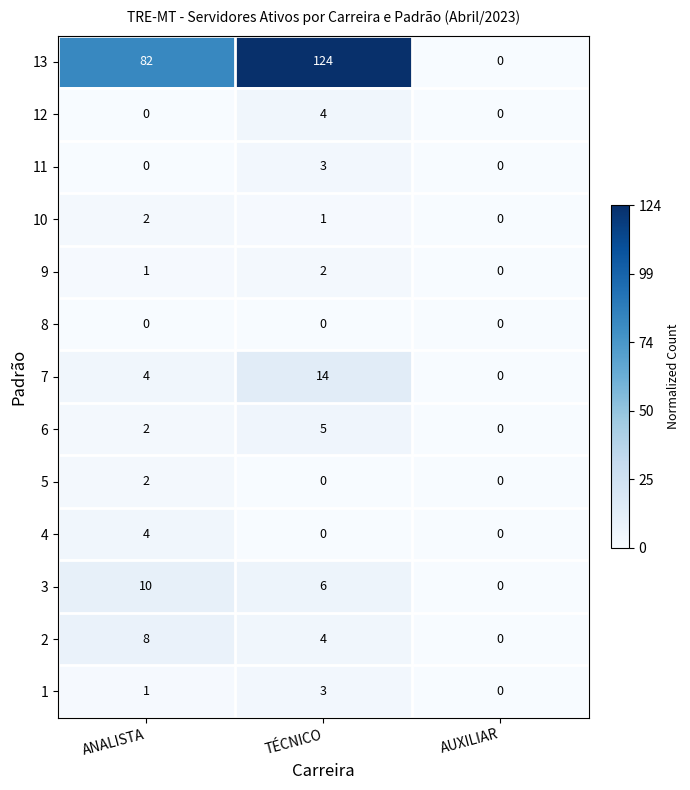

How many 13 values are between 0 and 124?

3